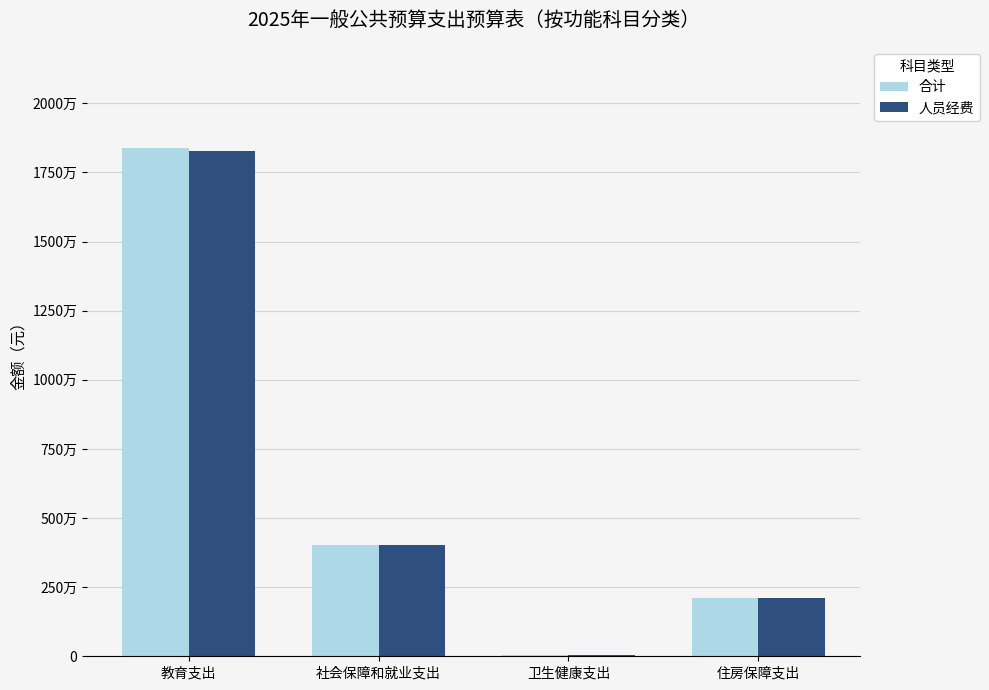

What are all the series names shown in the legend?

合计, 人员经费